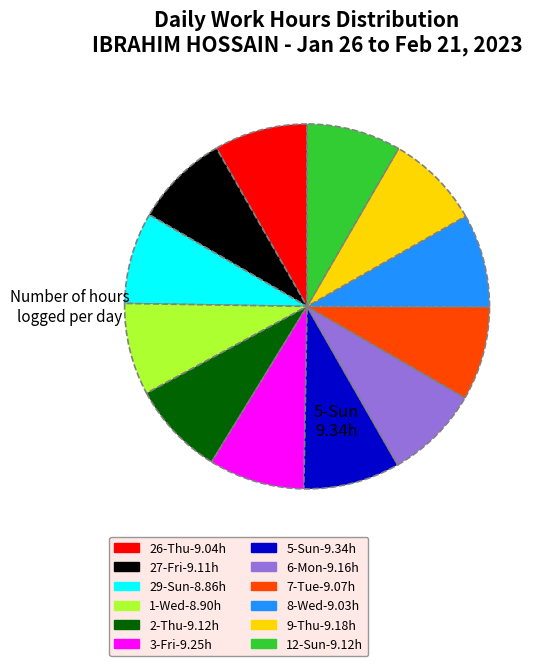

How many segments does this pie chart have?

12